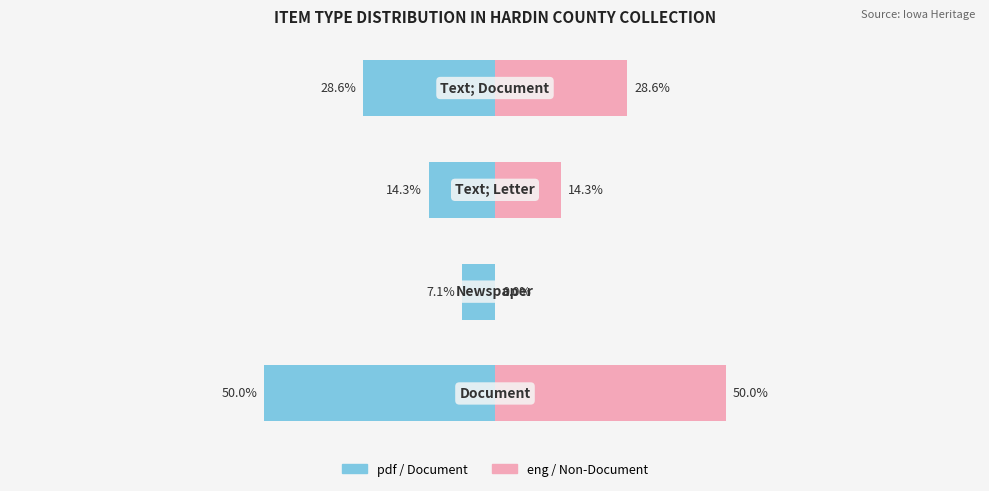

Reading left to right, transcribe all the data shown in this chart.

pdf / Document: 0=-50.0	1=-7.1	2=-14.3	3=-28.6
eng / Non-Document: 0=50.0	1=0.0	2=14.3	3=28.6